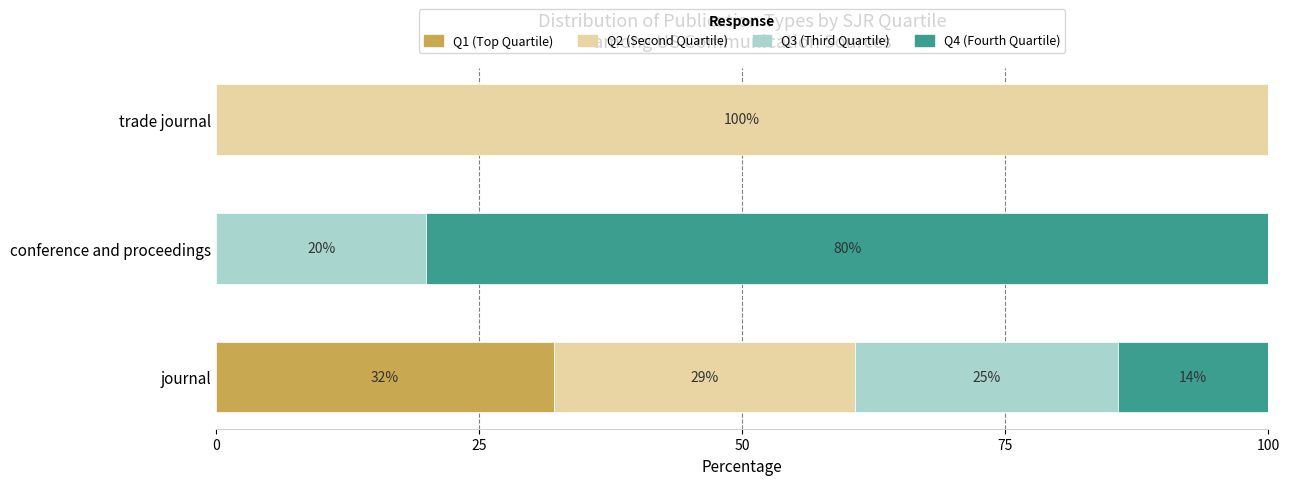

What is the total value across all series at journal?

100.0